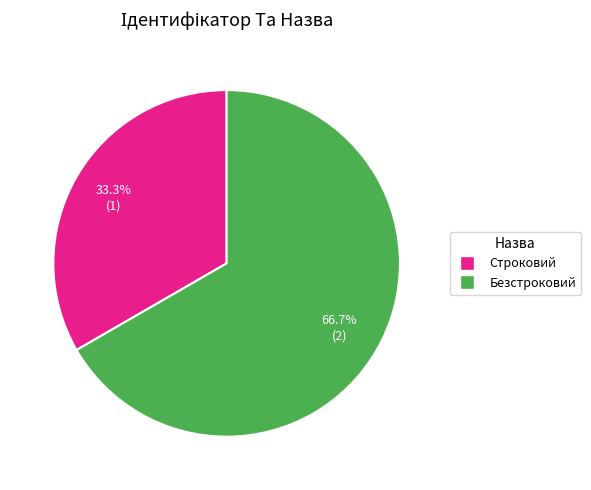

What is the smallest slice in the pie chart?

Строковий